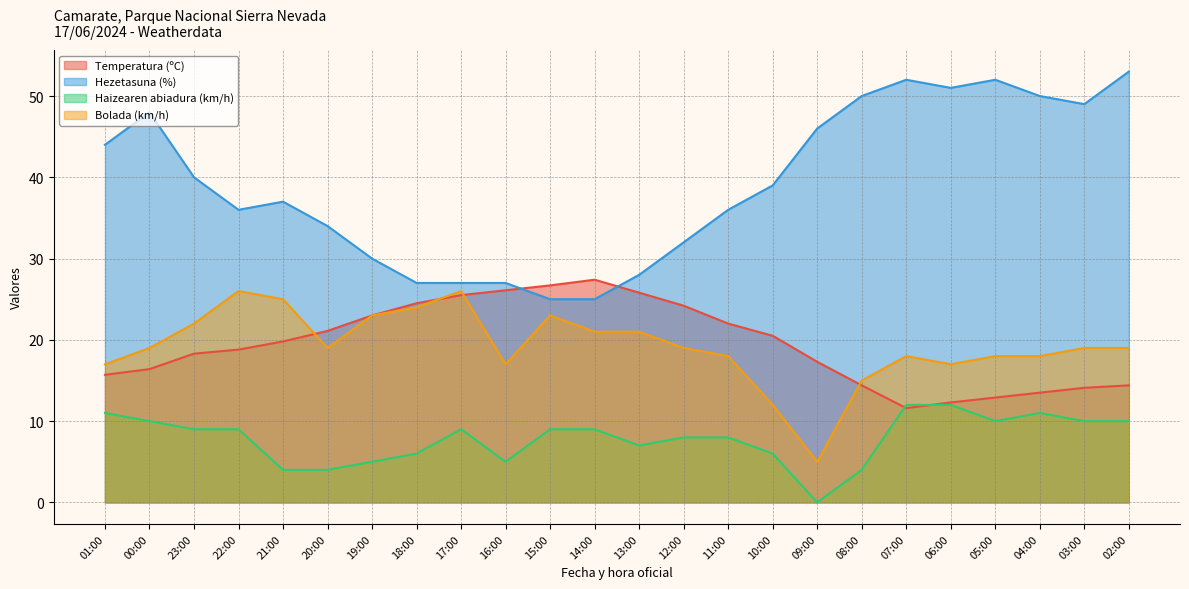

What is the average value of the Bolada (km/h) series?

19.2